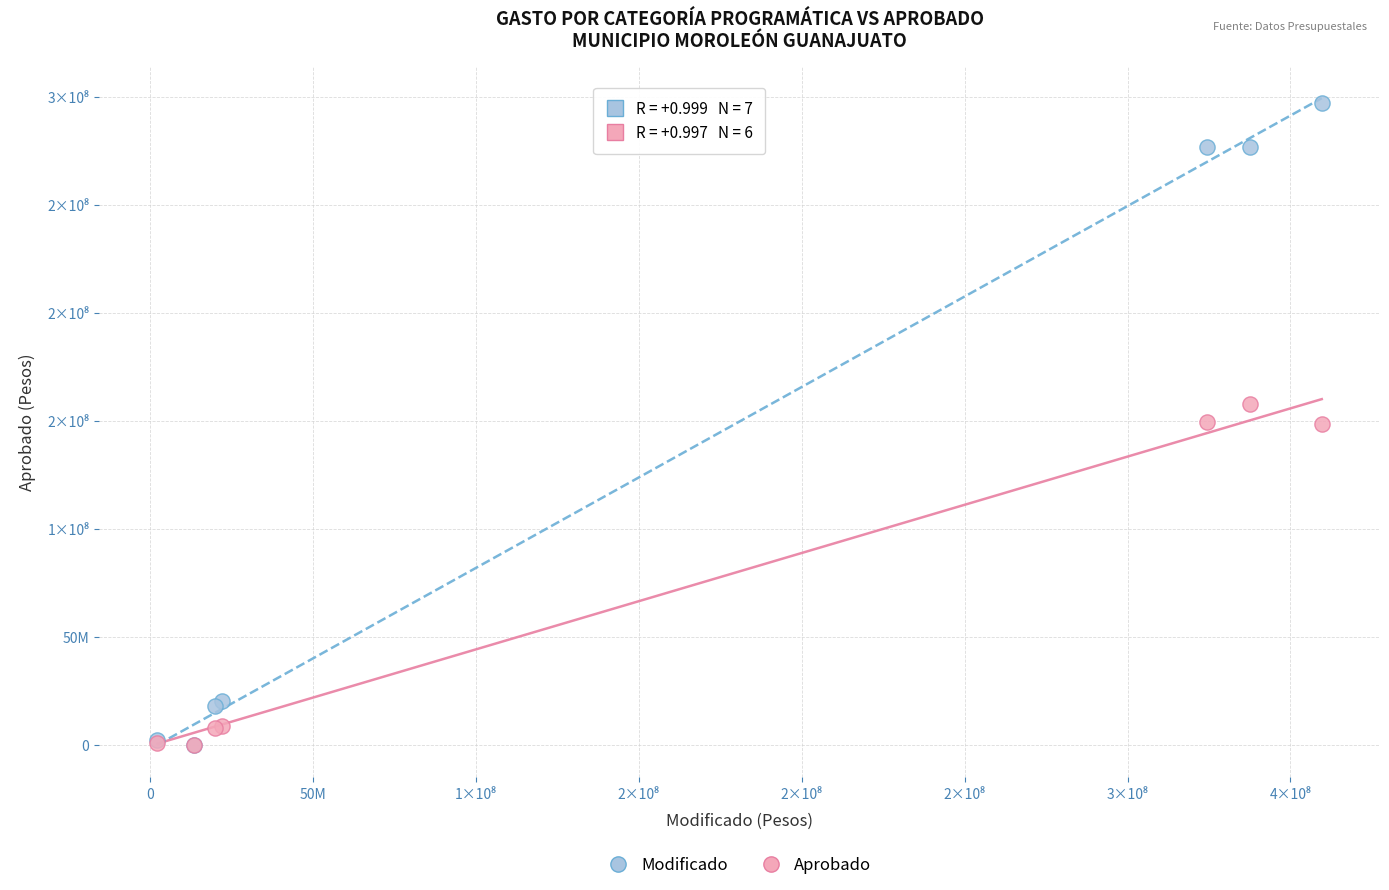

What are all the series names shown in the legend?

Modificado, Aprobado